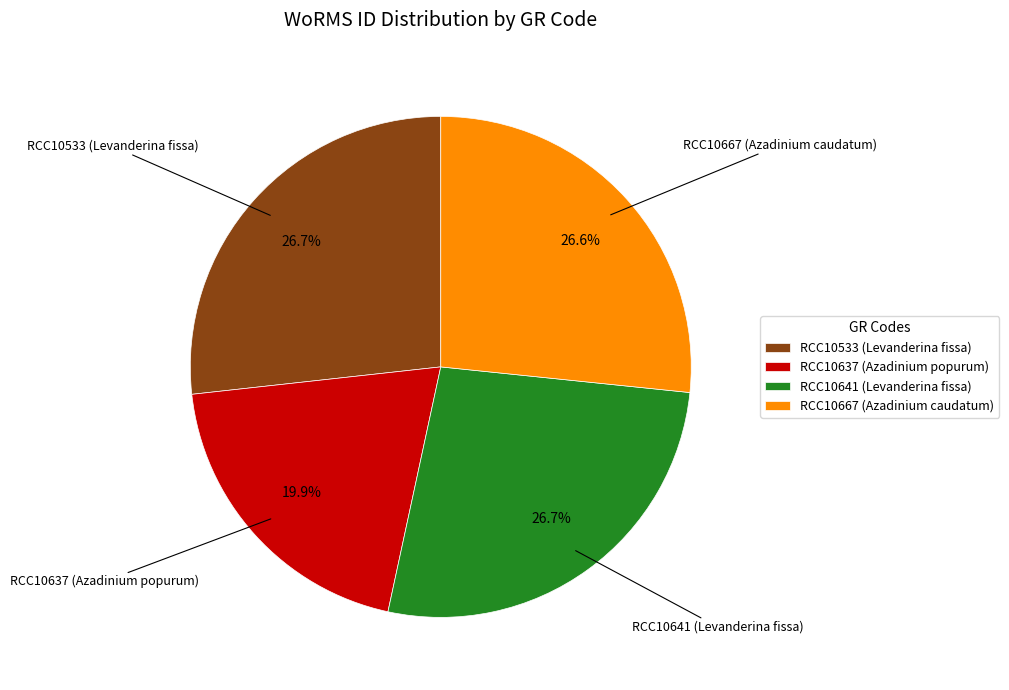

To the nearest percent, what is the combined percentage of RCC10637 (Azadinium popurum) and RCC10641 (Levanderina fissa)?

47%